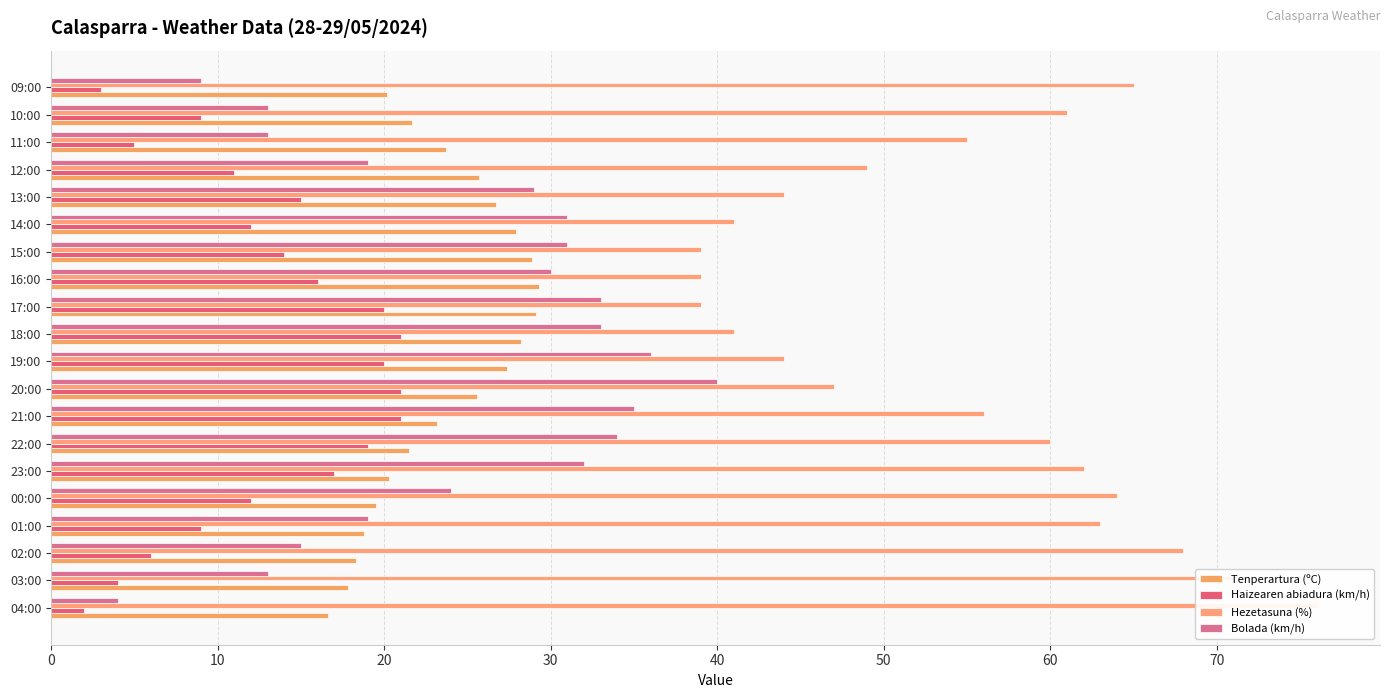

Rank the series at 21:00 from lowest to highest value.

Haizearen abiadura (km/h), Tenperartura (ºC), Bolada (km/h), Hezetasuna (%)